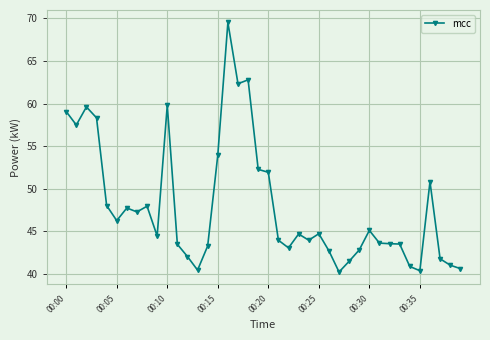

True or false: there are more than 2 points higher than both neighbors.

True